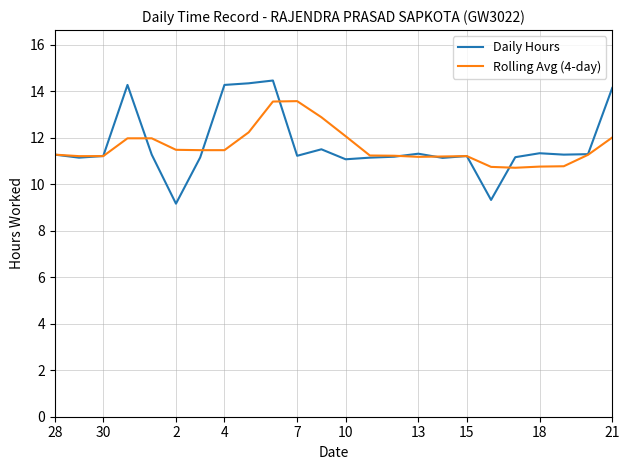

Count the number of categories in the chart.

24